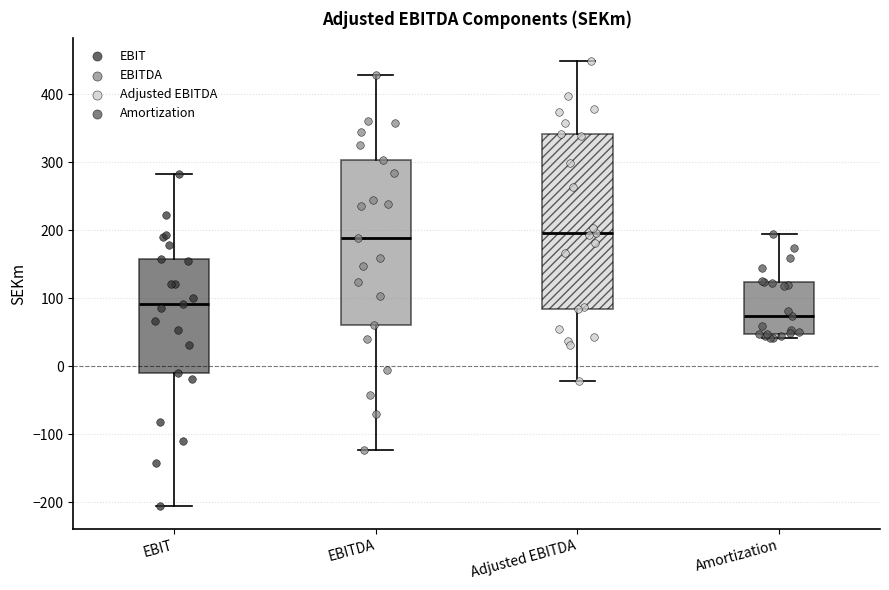

Comparing the boxes themselves (not the whiskers), which one is the tallest?

Adjusted EBITDA